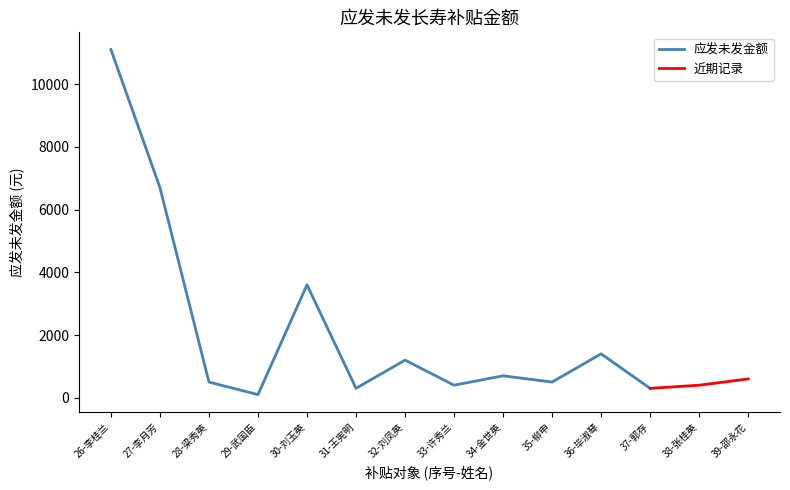

What is the label of the 10th point from the left?

35-柳申